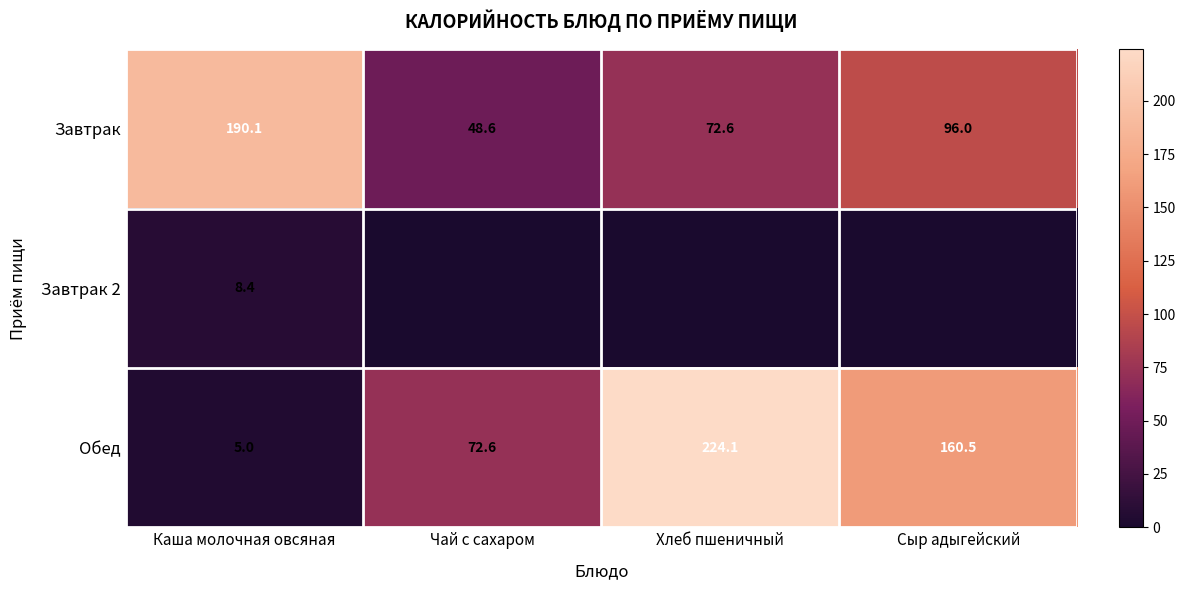

True or false: Обед has a value of 217.1 at Сыр адыгейский.

False